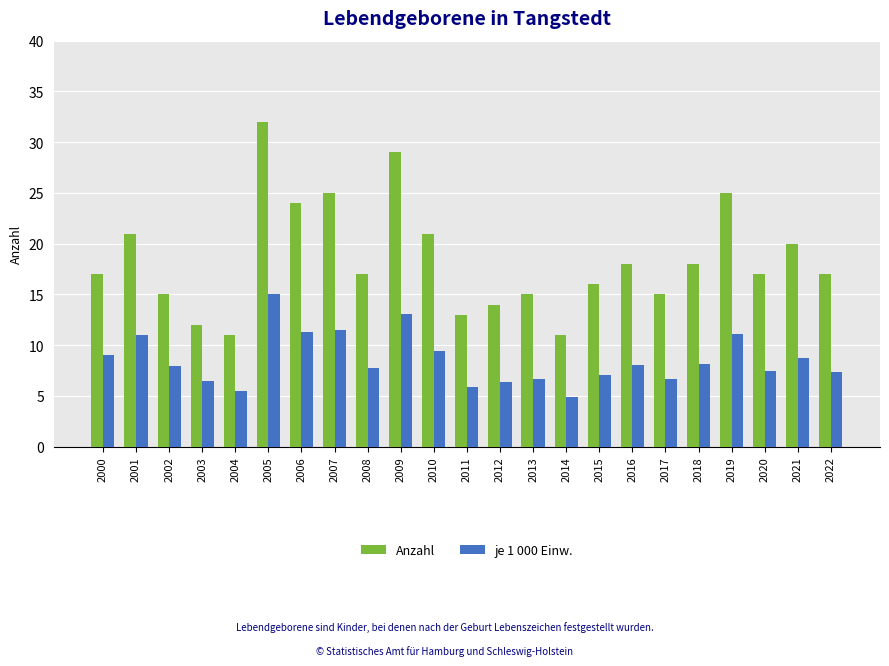

How many data points does each series have?

23